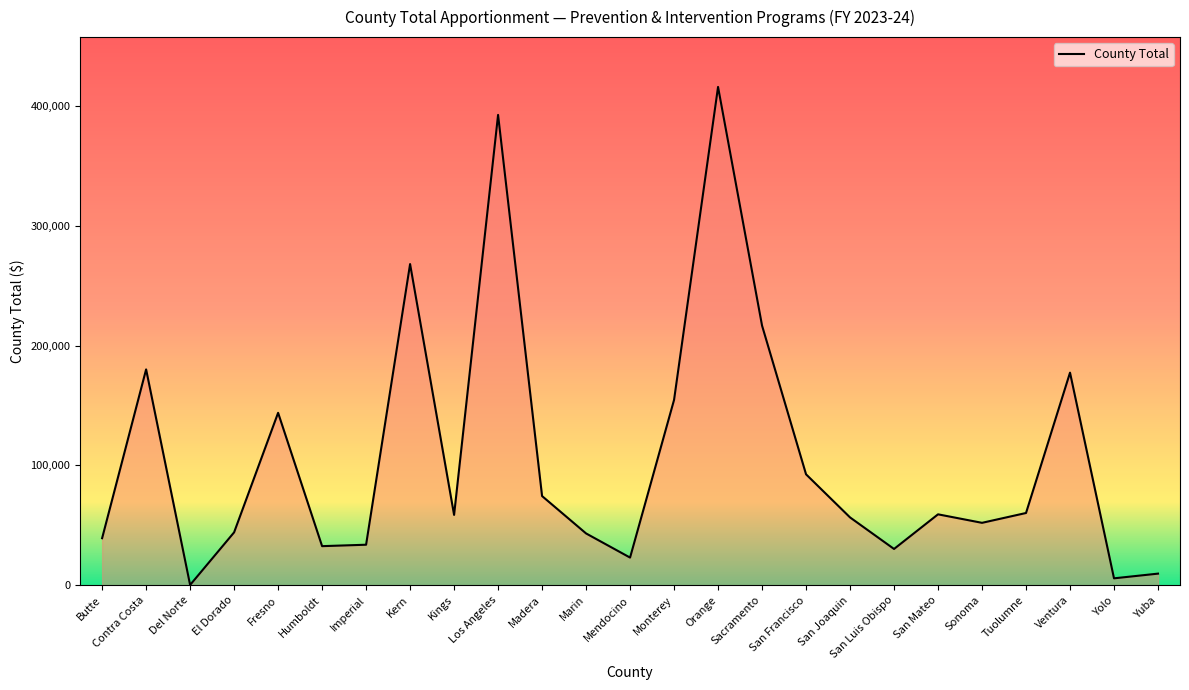

What is the difference between the values at Butte and San Francisco?

53325